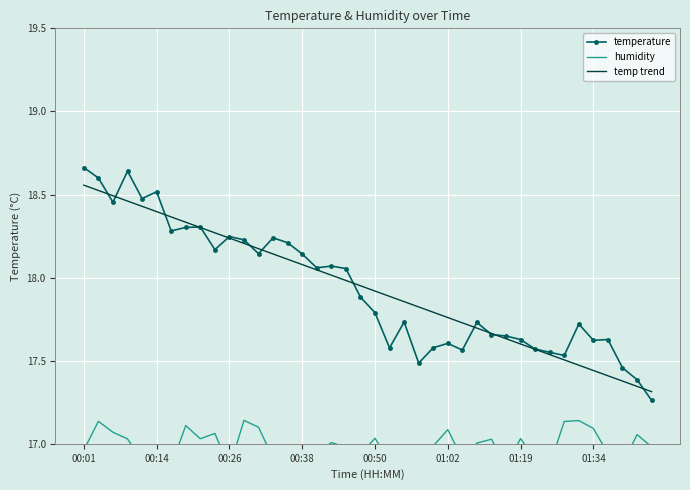

True or false: temp trend has a value of 18.3 at 8.

True